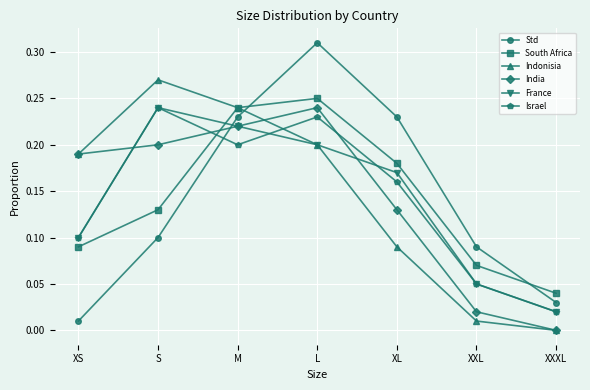

Which series has the largest range (max minus min)?

Std